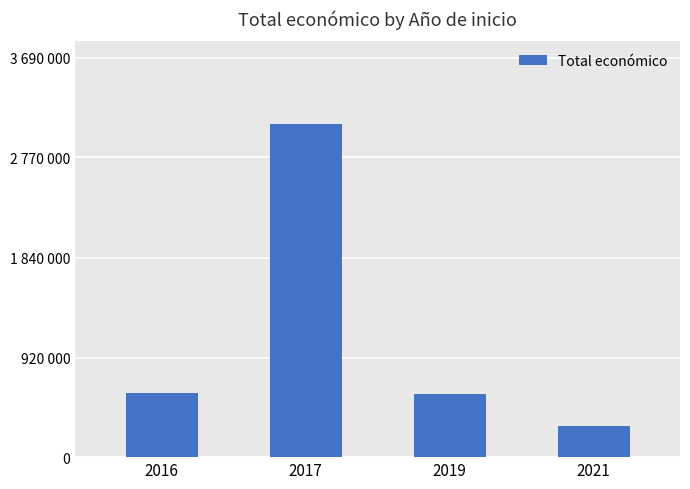

Which has a higher value, 2019 or 2017?

2017